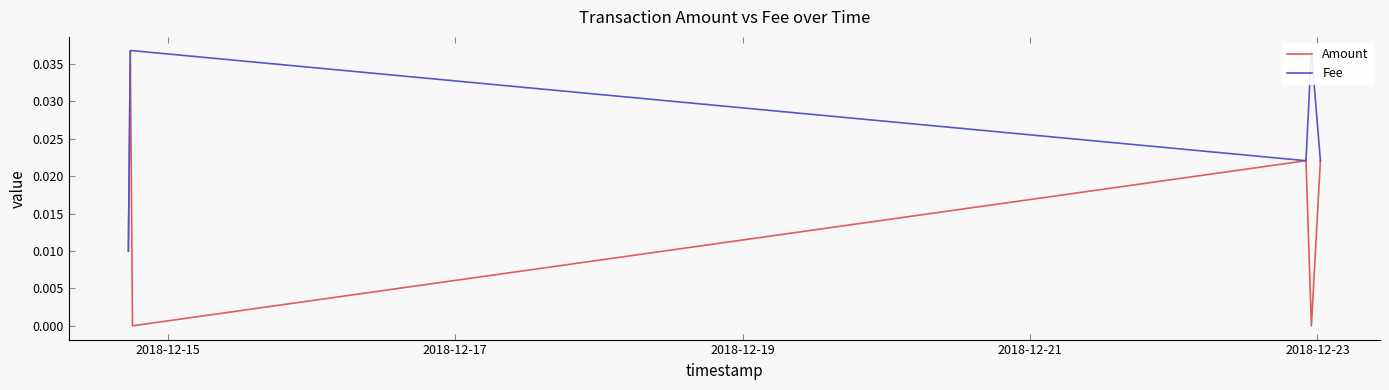

True or false: Amount and Fee cross at least once.

False